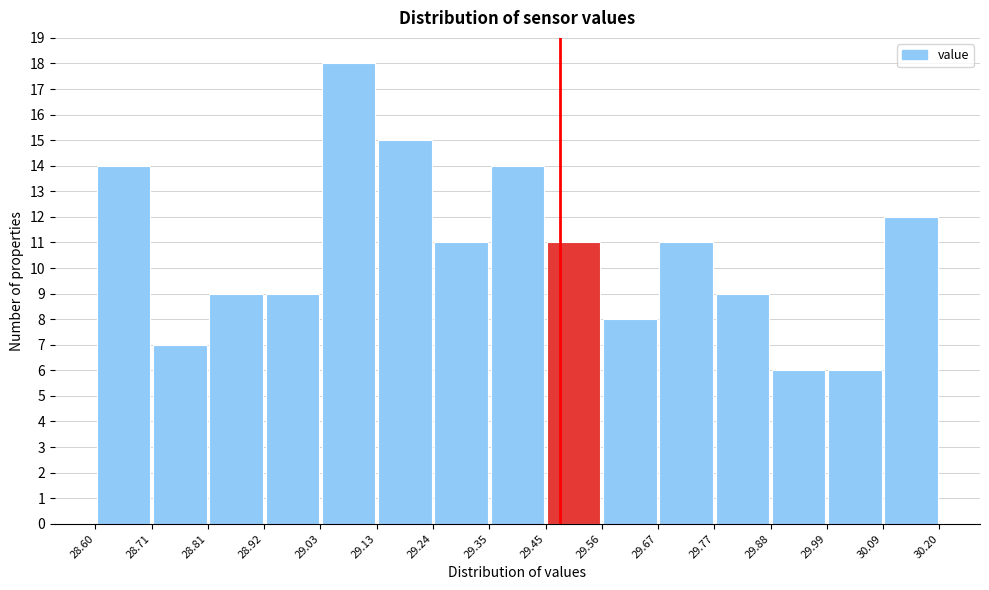

Over which range of the x-axis is the bar tallest?

29.03 to 29.13